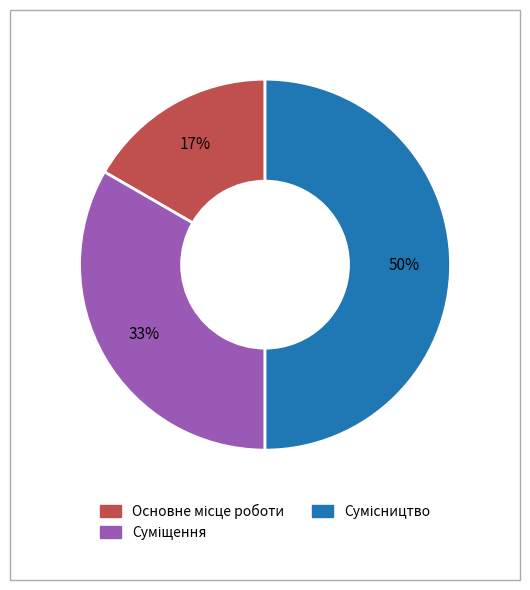

To the nearest percent, what is the difference between the largest and smallest slice percentages?

33%